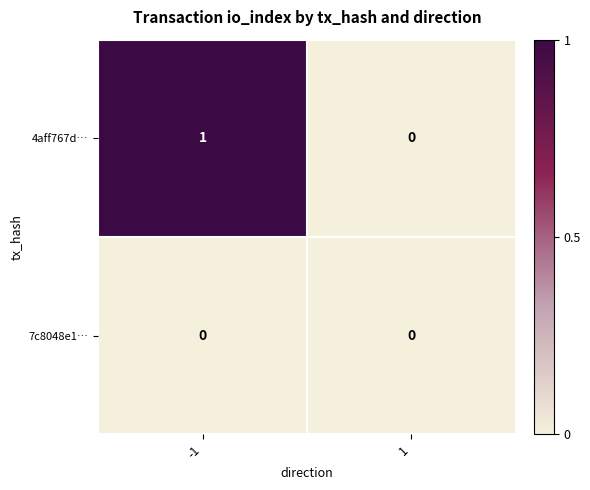

Which series has the largest range (max minus min)?

4aff767d…